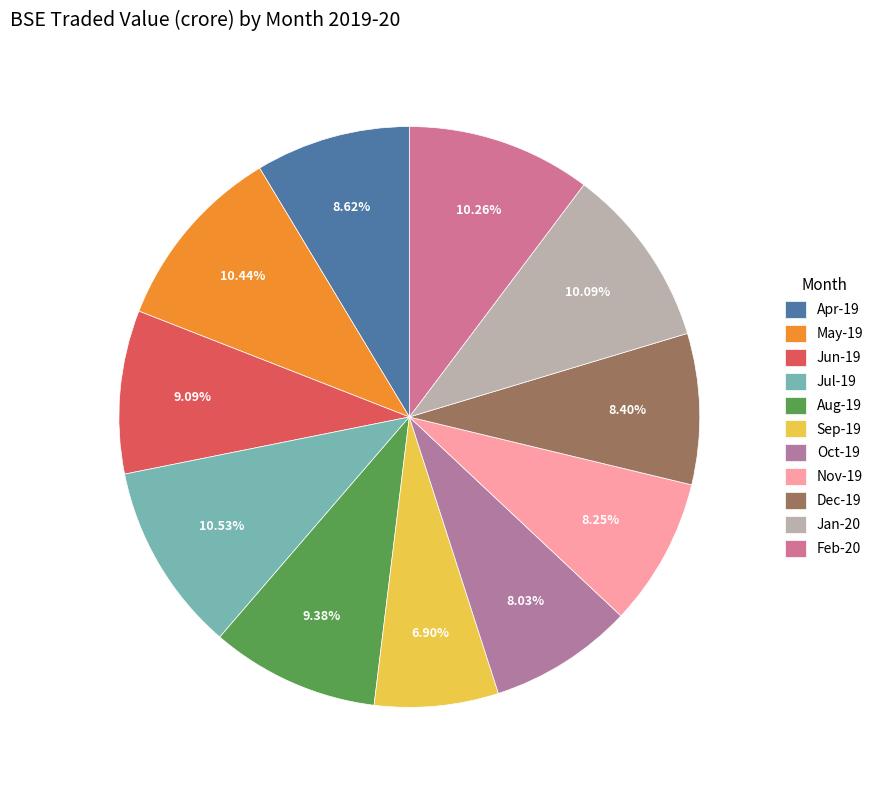

Does Apr-19 account for over 50% of the chart?

No